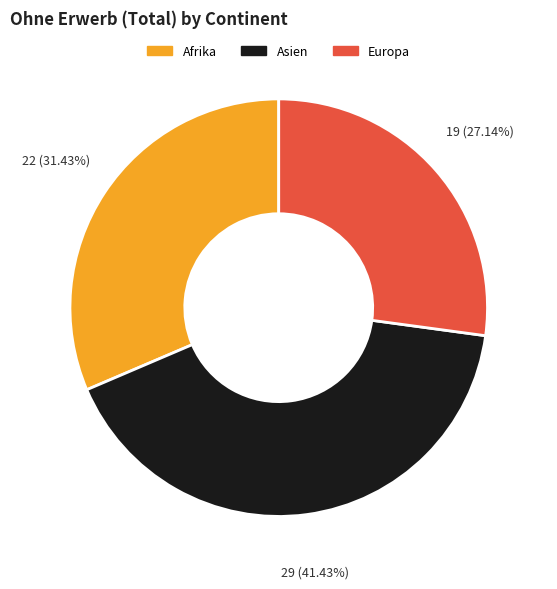

To the nearest percent, what is the average slice percentage?

33%